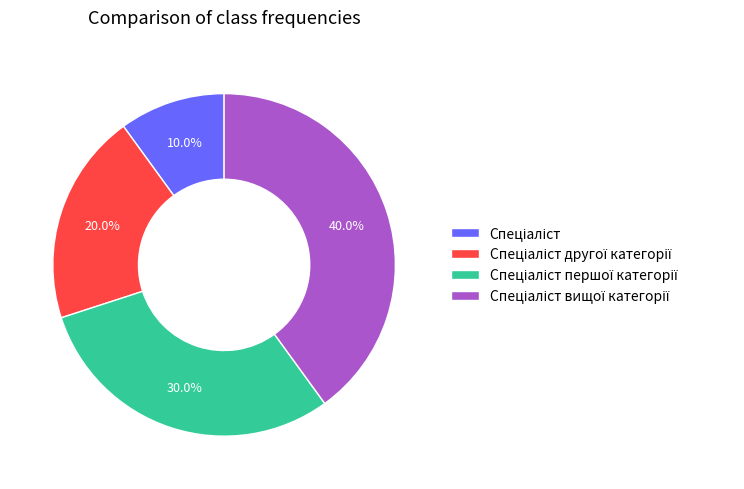

Is there any slice that represents more than half of the pie?

No